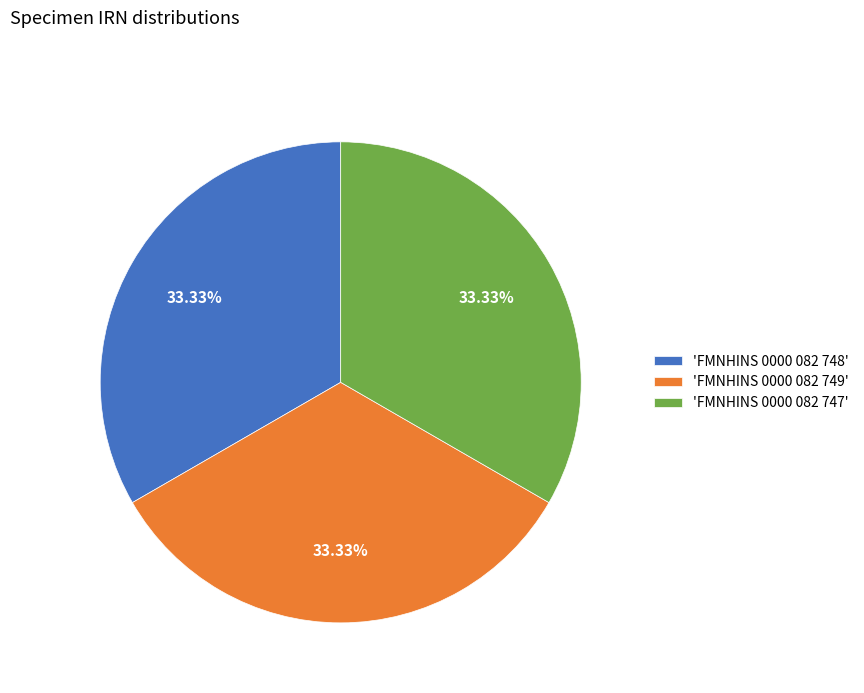

What is the ratio of the value at 'FMNHINS 0000 082 748' to the value at 'FMNHINS 0000 082 747'?

1.0